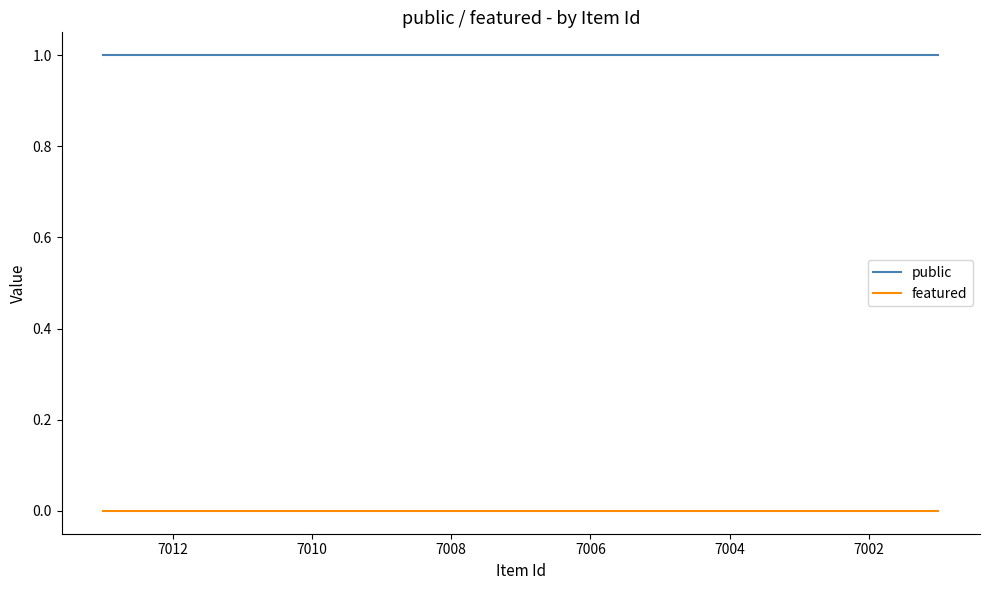

At 7010, list the series in order from smallest to largest.

featured, public